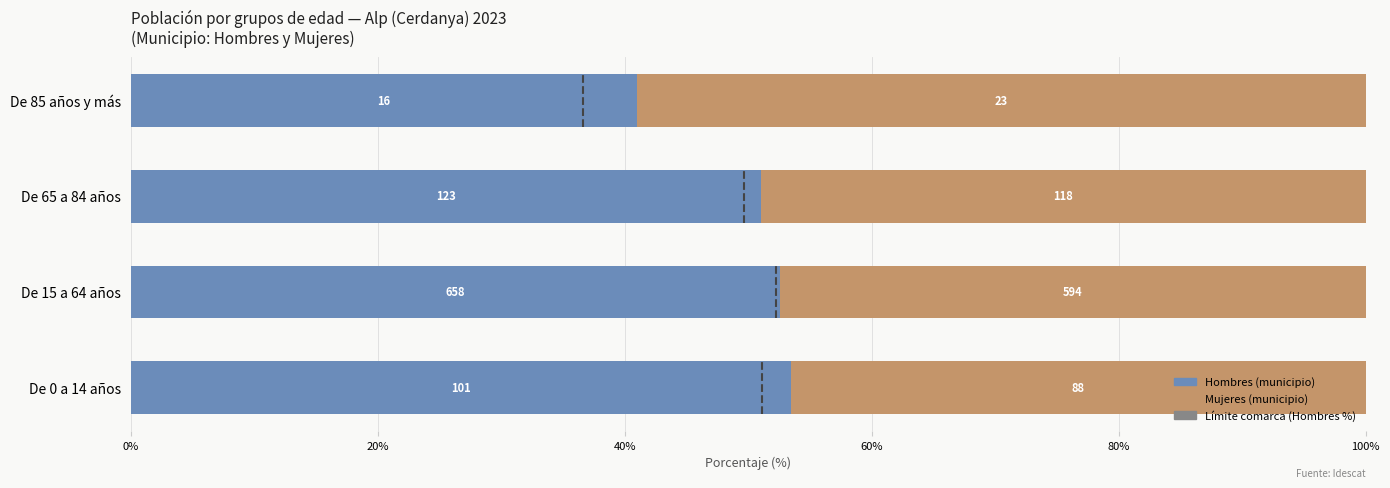

Is it true that Hombres equals 22.1 at 0%?

False